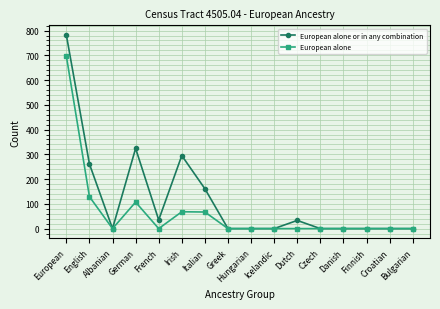

What is the difference between the European alone or in any combination values at Italian and Icelandic?

161